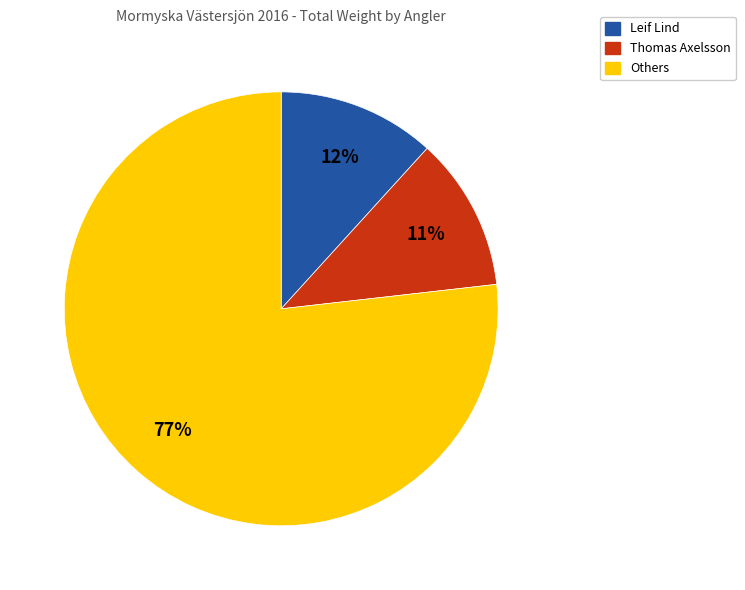

To the nearest percent, what is the combined percentage of Others and Thomas Axelsson?

88%